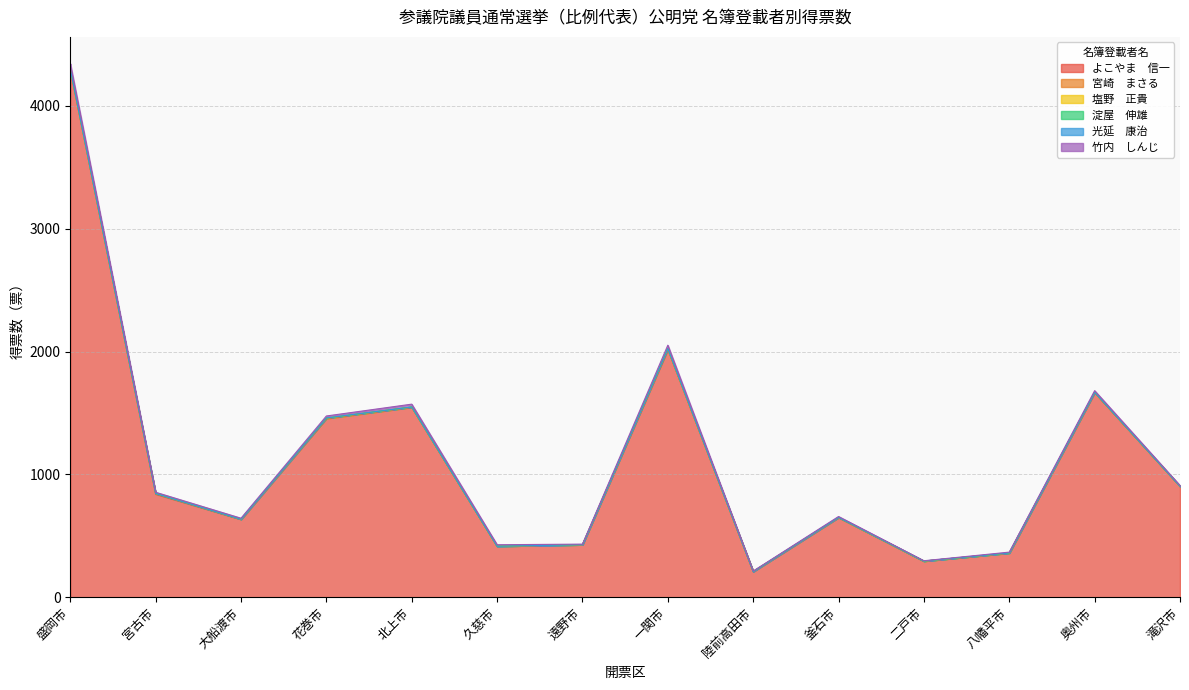

What are all the series names shown in the legend?

よこやま　信一, 宮崎　まさる, 塩野　正貴, 淀屋　伸雄, 光延　康治, 竹内　しんじ